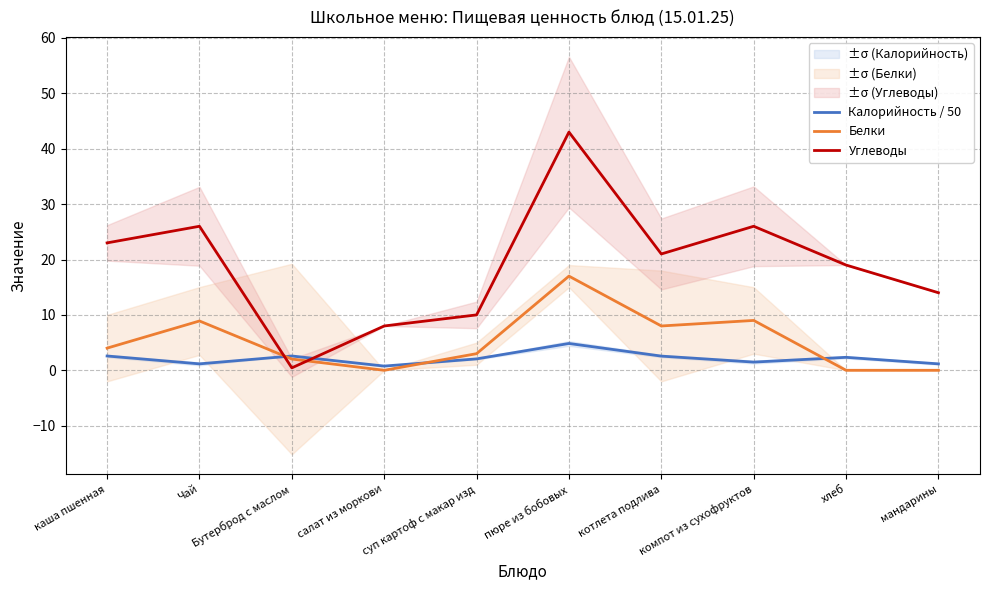

Which series has the largest range (max minus min)?

Углеводы